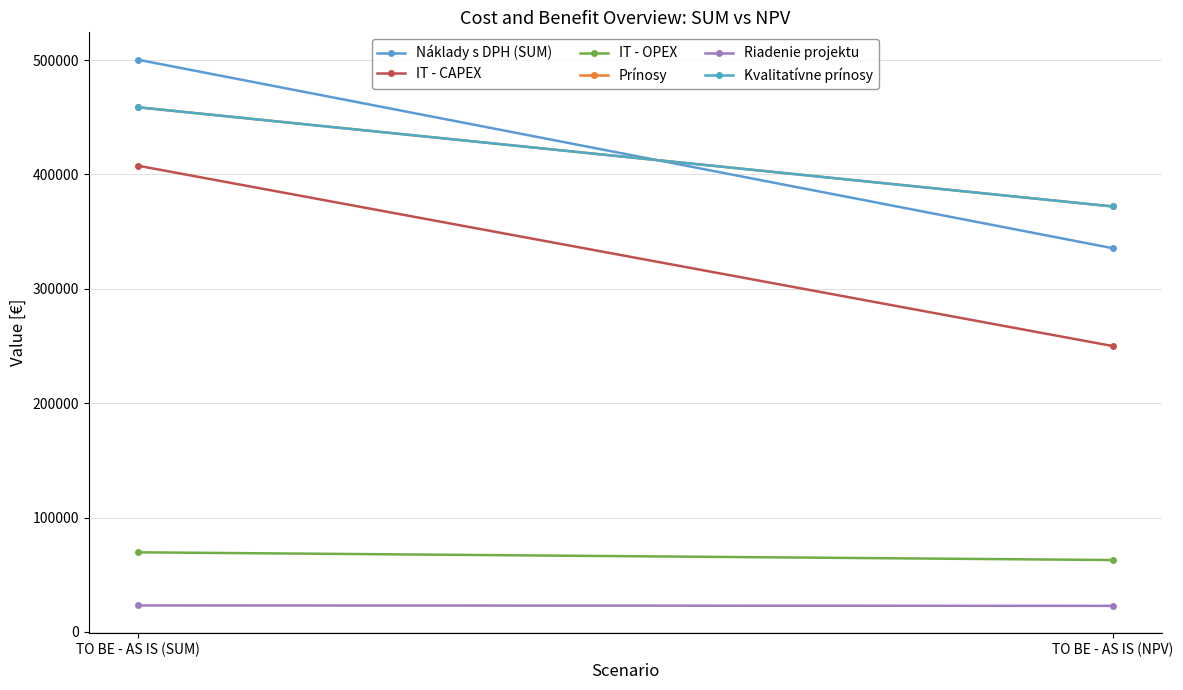

List the labels in order of Riadenie projektu value, largest first.

TO BE - AS IS (SUM), TO BE - AS IS (NPV)